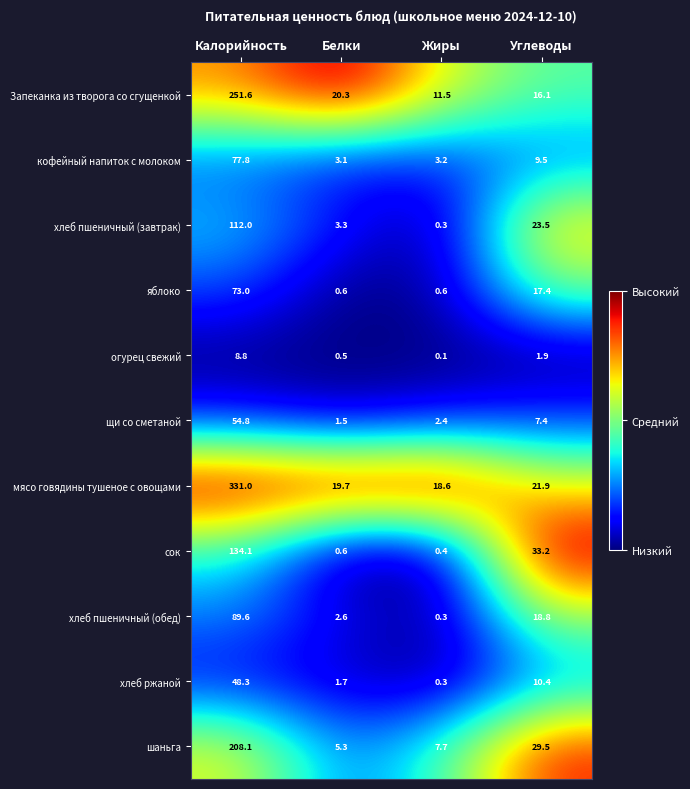

Which series has the largest total across all categories?

мясо говядины тушеное с овощами